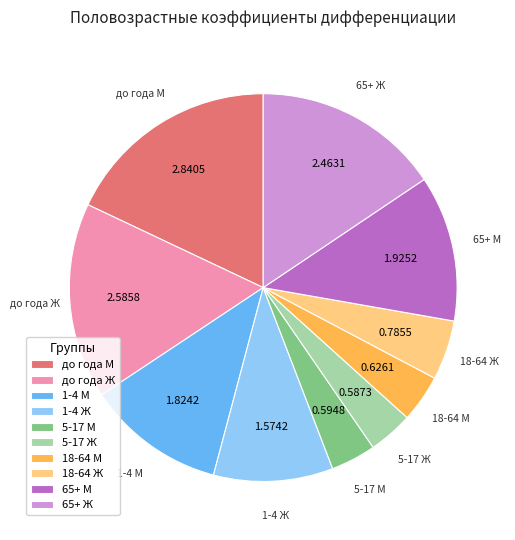

How many segments does this pie chart have?

10